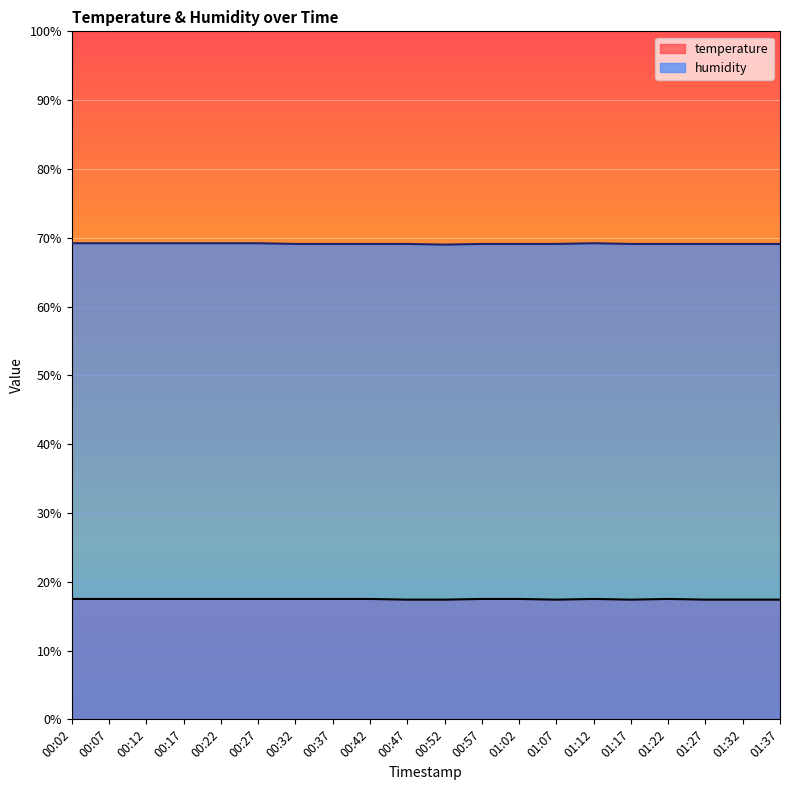

How many series are shown in this chart?

2